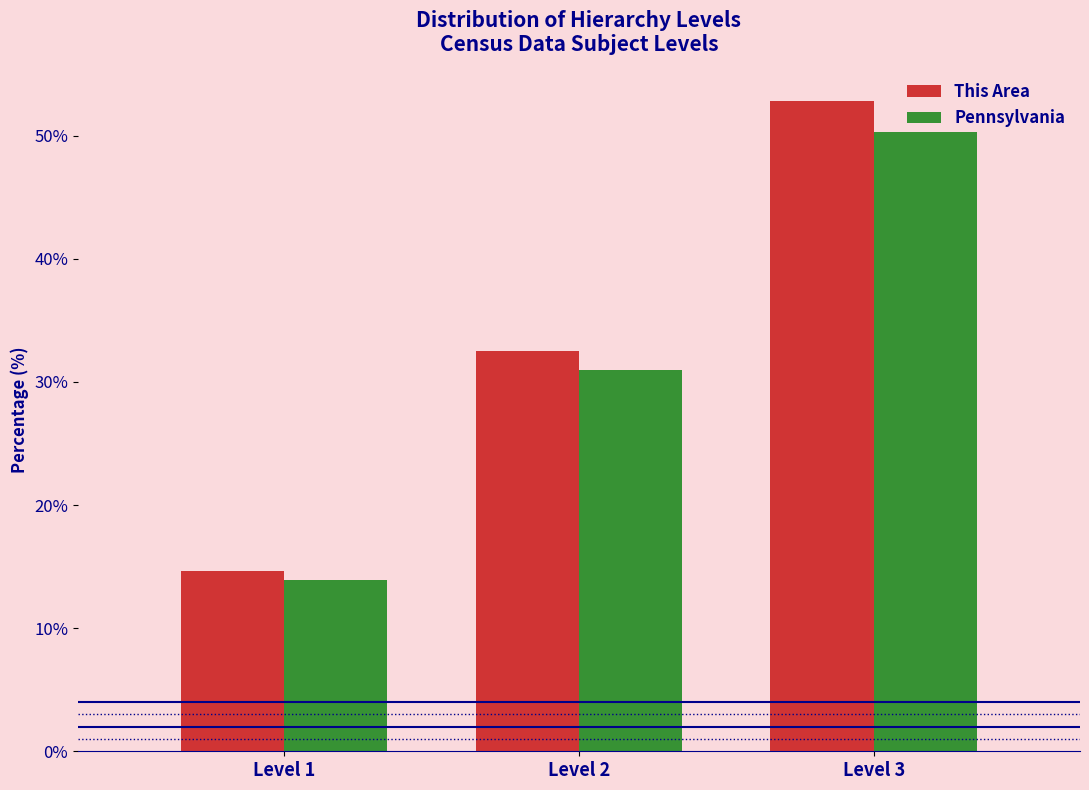

Reading left to right, list all the values displayed in this chart.

This Area: 14.6	32.5	52.8
Pennsylvania: 13.9	31.0	50.3